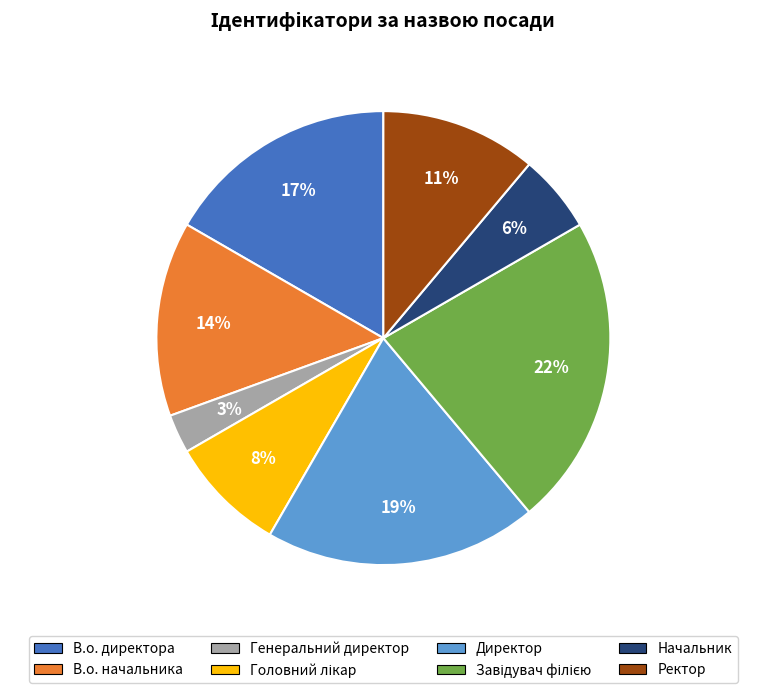

To the nearest percent, what is the combined percentage of В.о. начальника and Директор?

33%